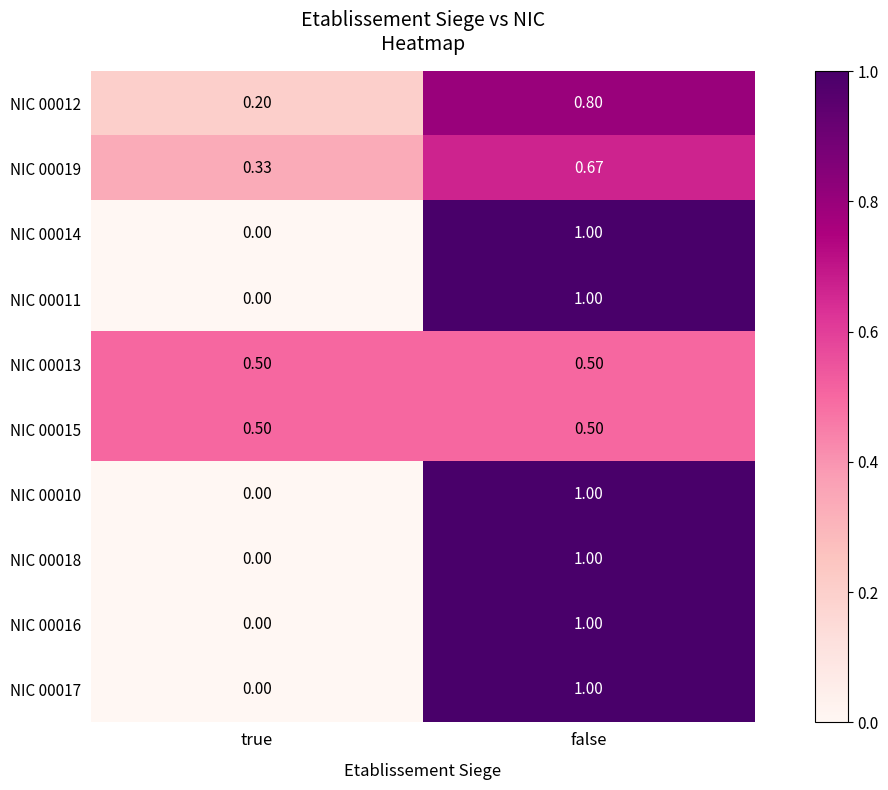

What is the difference between the highest and lowest values at true?

0.5